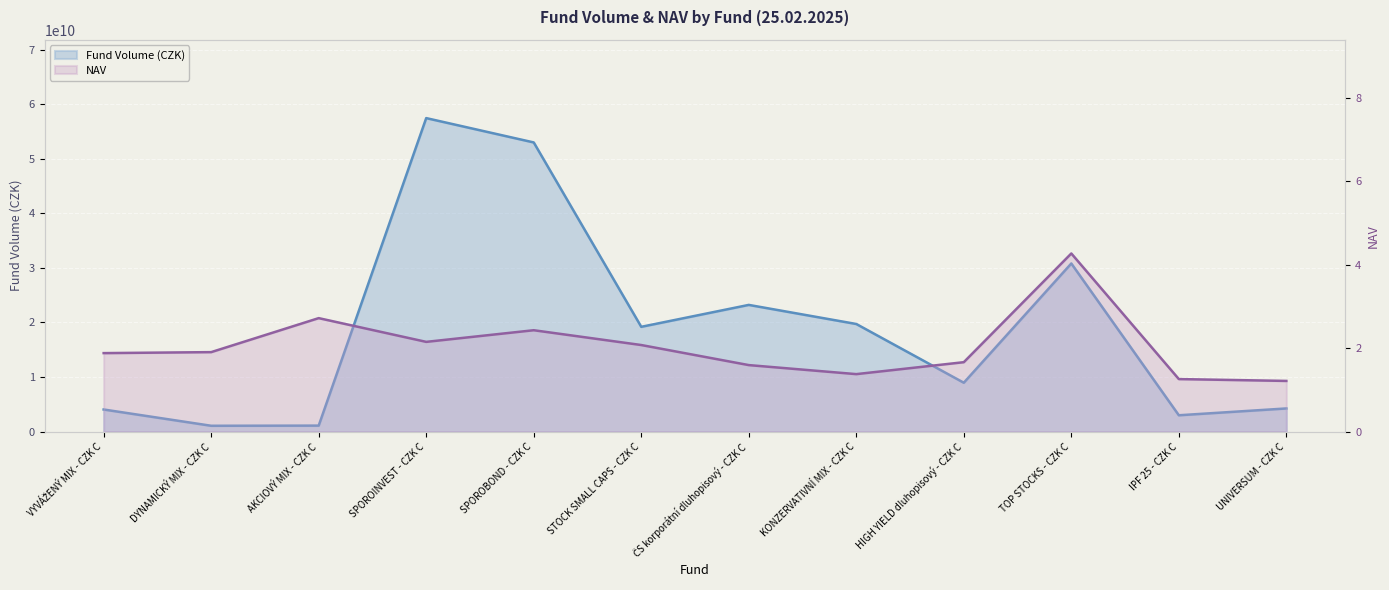

Does the chart display data point markers on the line(s)?

No